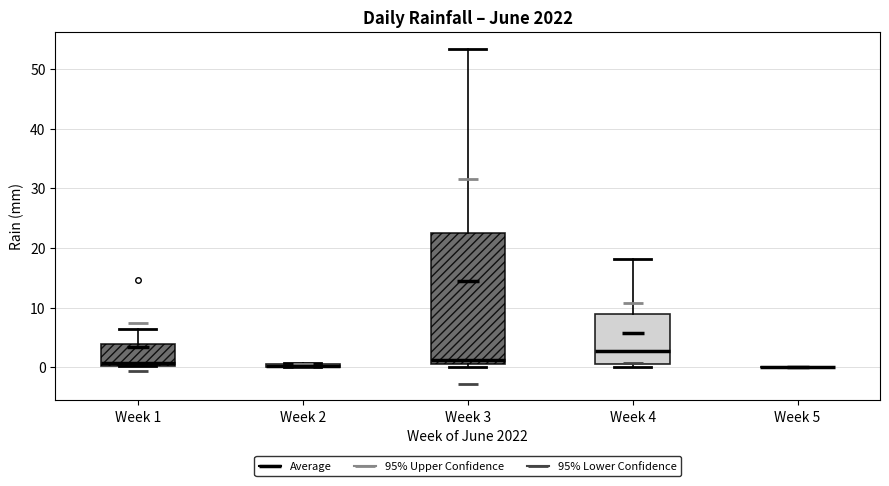

Comparing the boxes themselves (not the whiskers), which one is the tallest?

Week 3